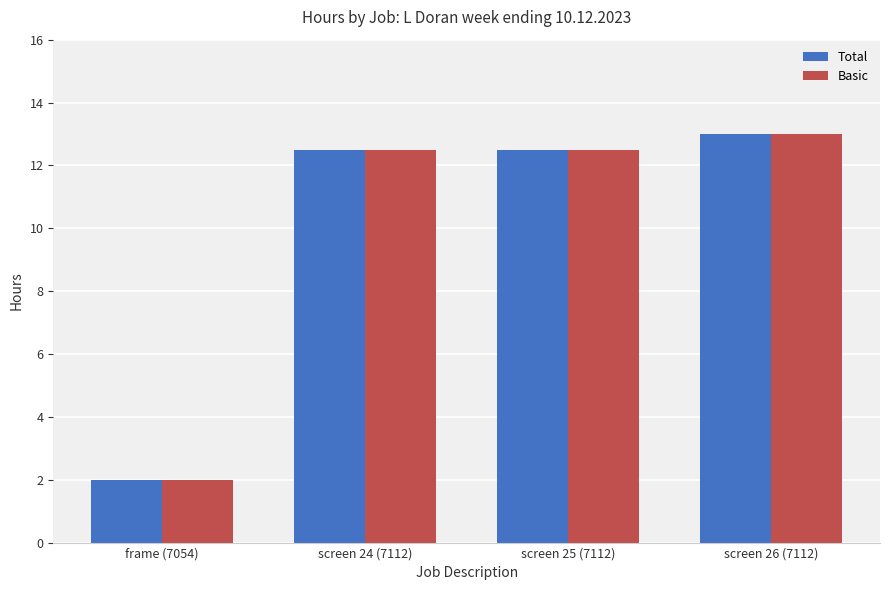

How many groups of bars are there?

4